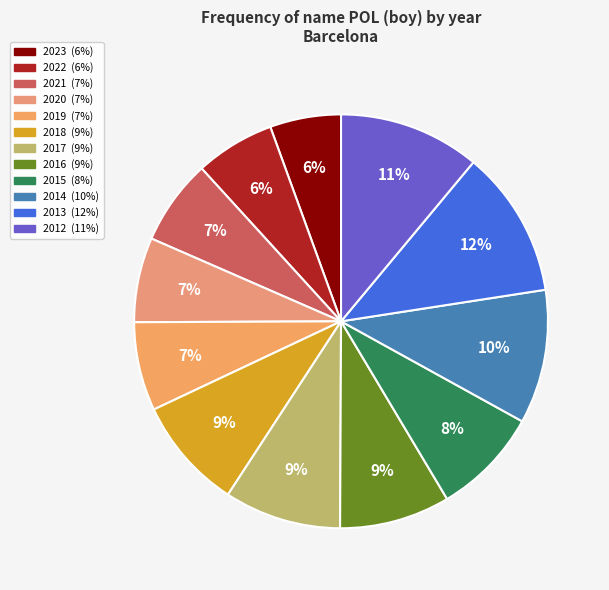

Is there a majority slice in this chart?

No